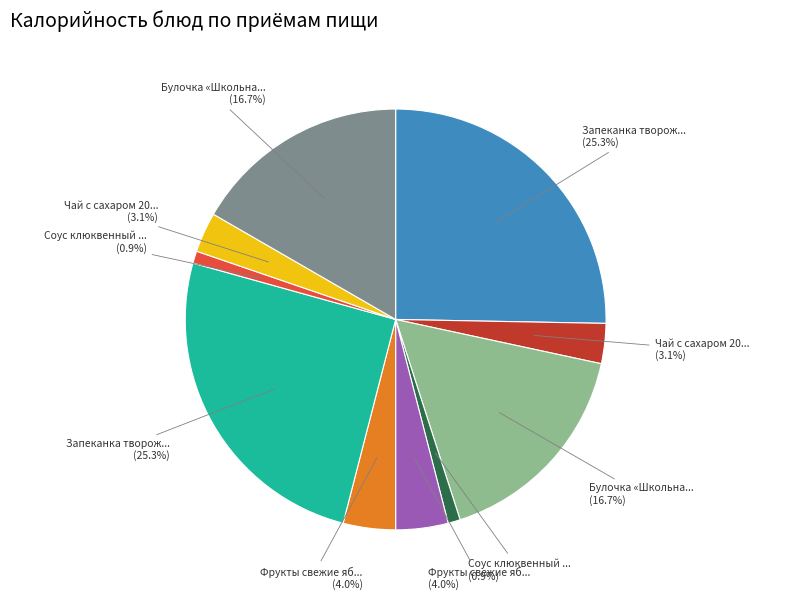

Count the number of slices in the pie.

10